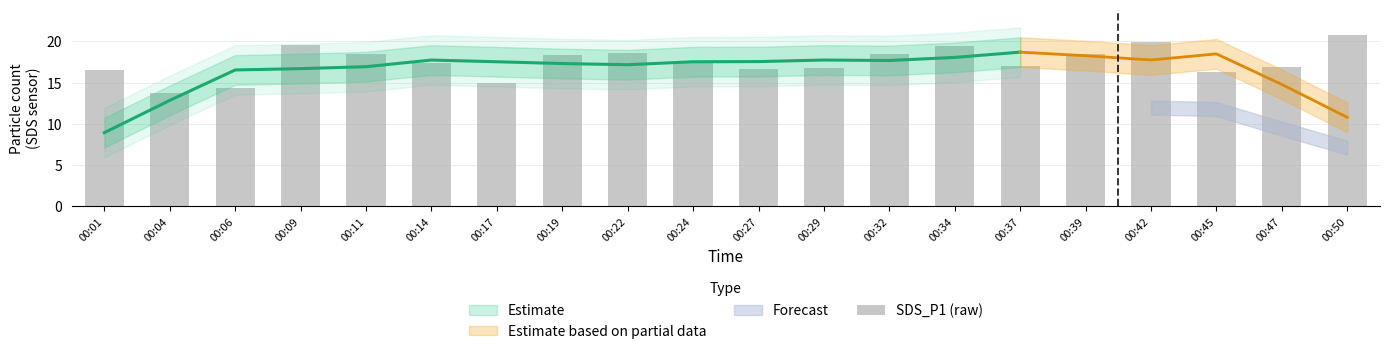

What is the difference between the maximum and second lowest values?

6.4